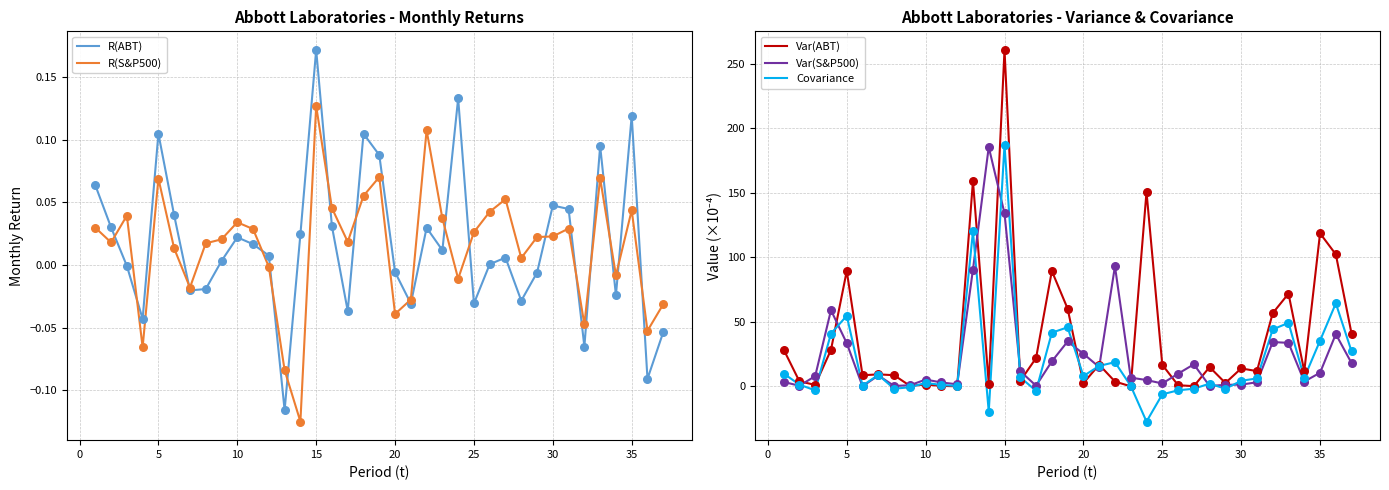

Which category has the highest value in the R(S&P500) series?

15